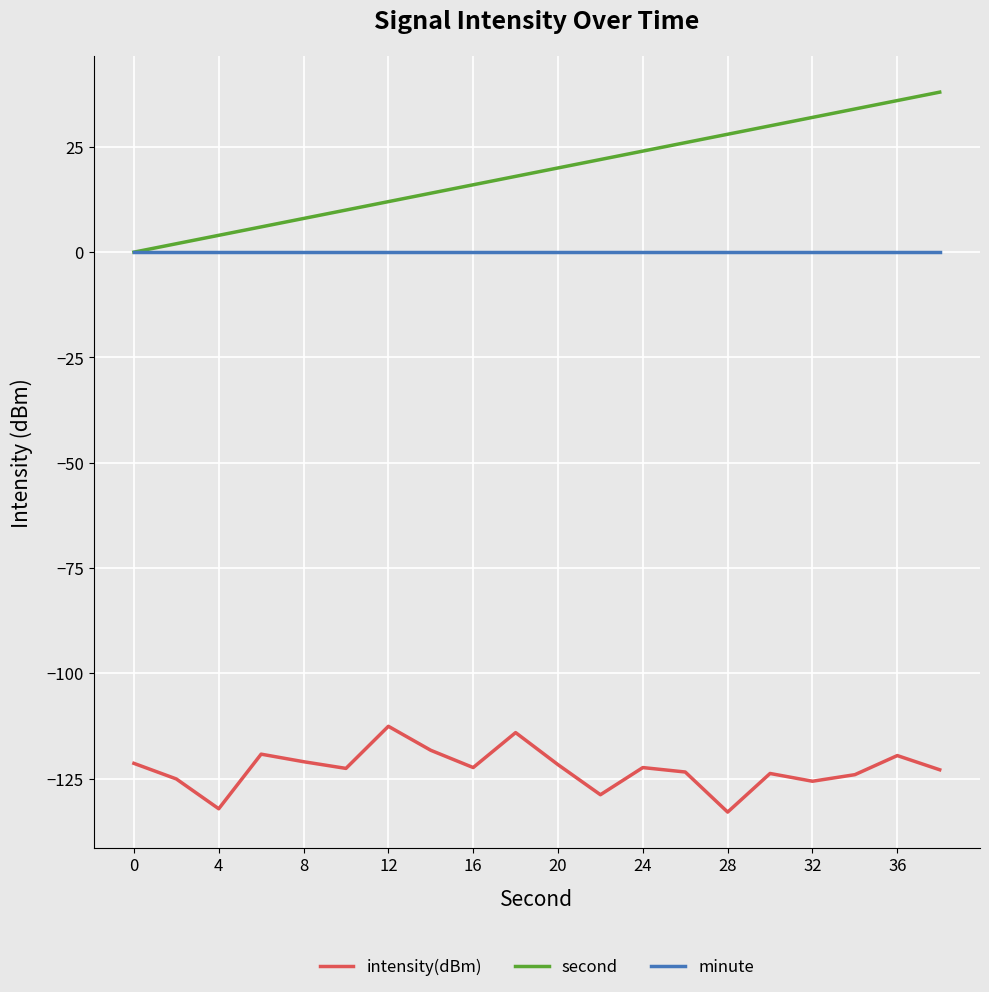

Rank the series by their maximum value, from highest to lowest.

second, minute, intensity(dBm)